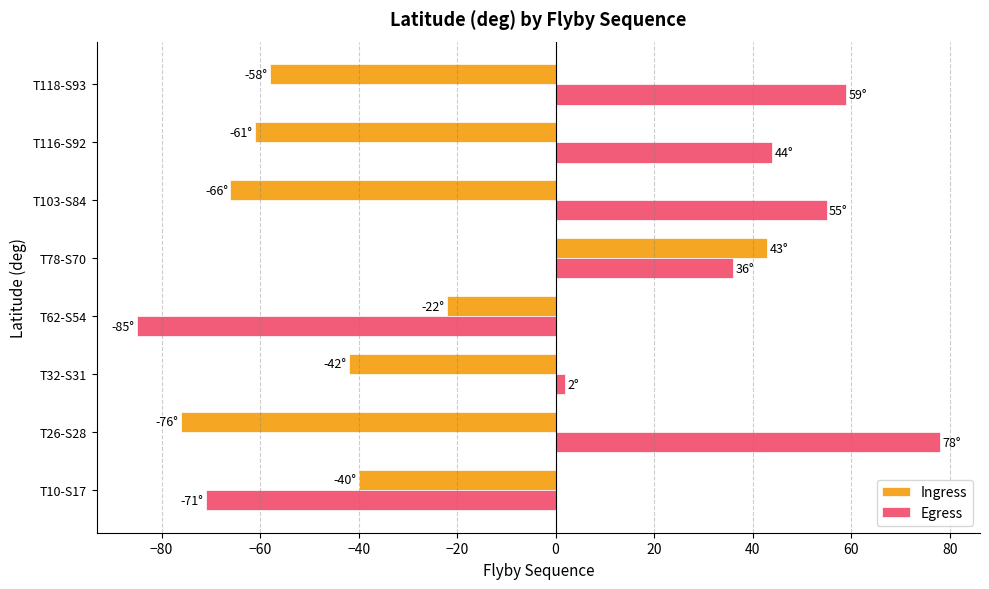

The Egress series shows 23 at T103-S84. True or false?

False